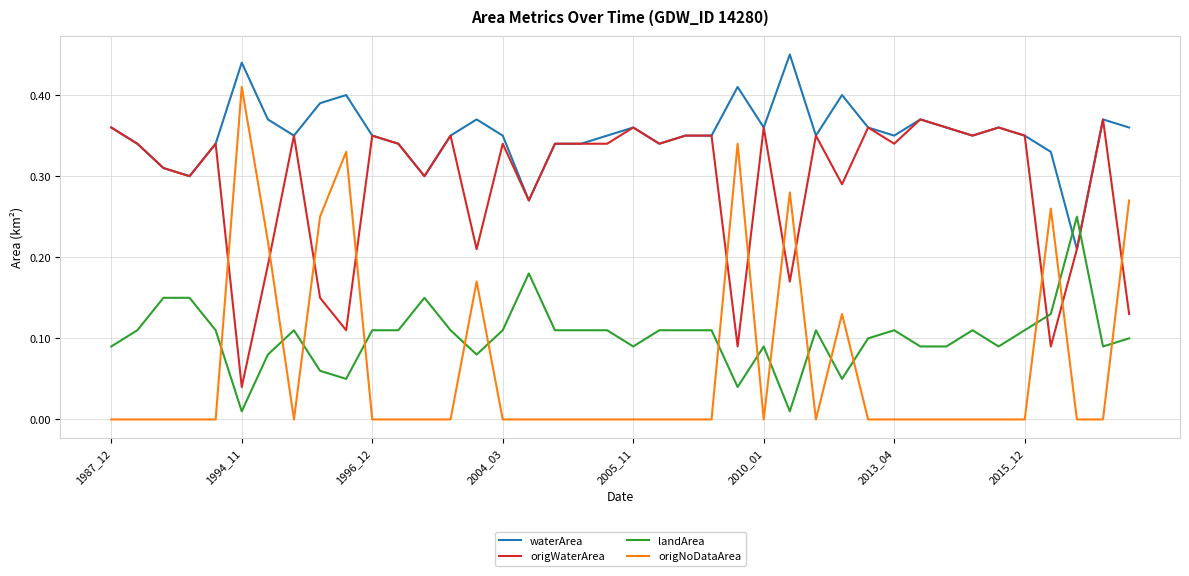

At how many categories does at least one series exceed 0?

40